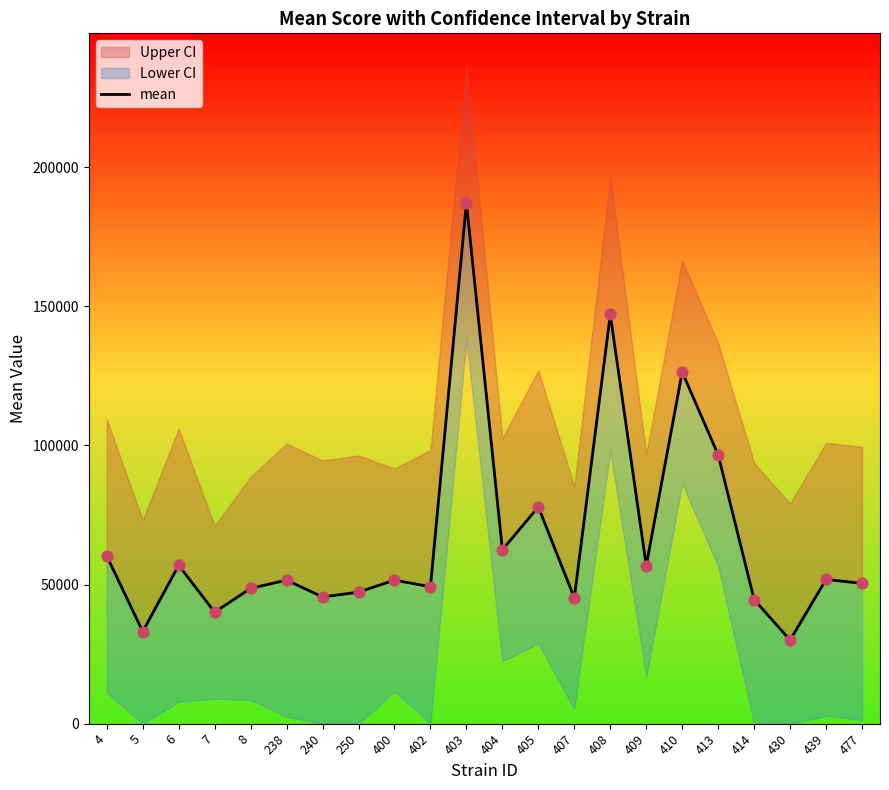

What is the change in value from 5 to 410?

+93276.1